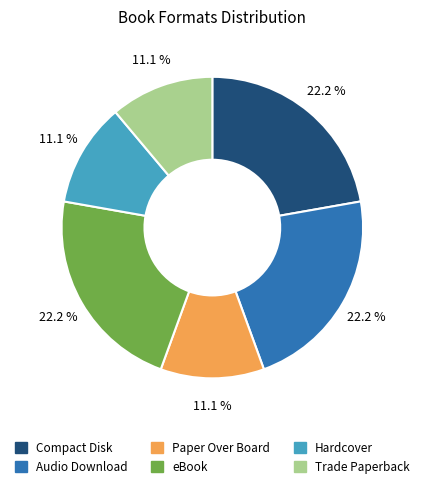

Does any single category account for the majority?

No